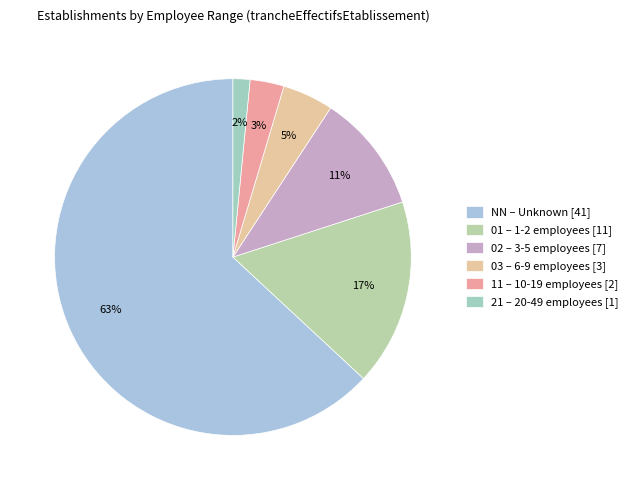

Is the sum of 03 and 21 greater than half?

No